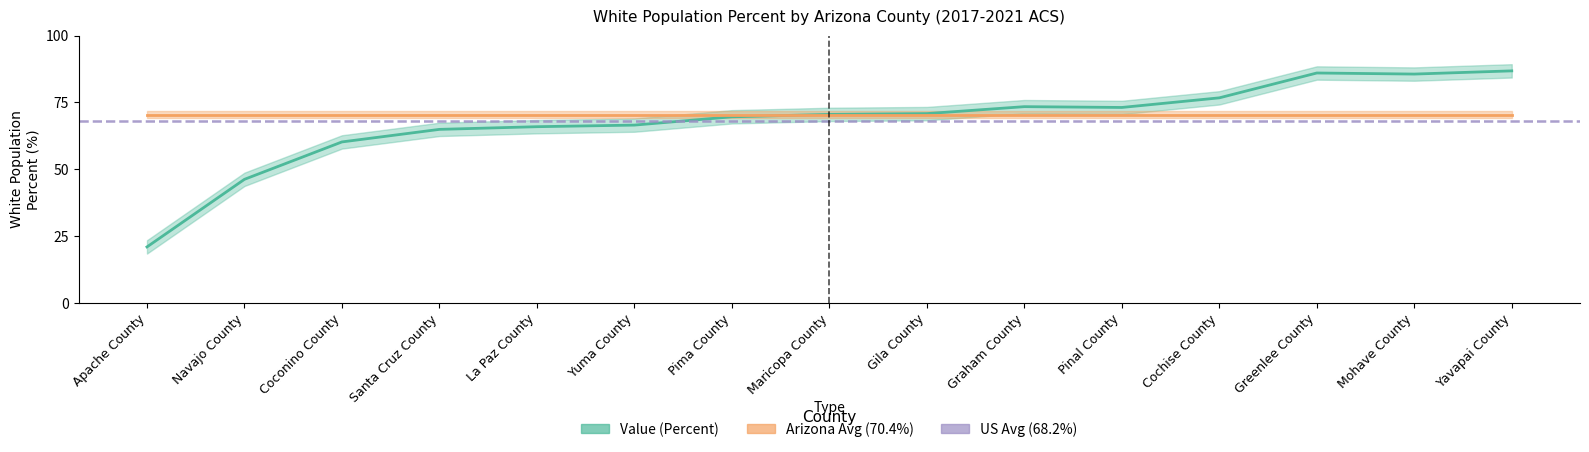

What is the label of the 14th point from the right?

Navajo County